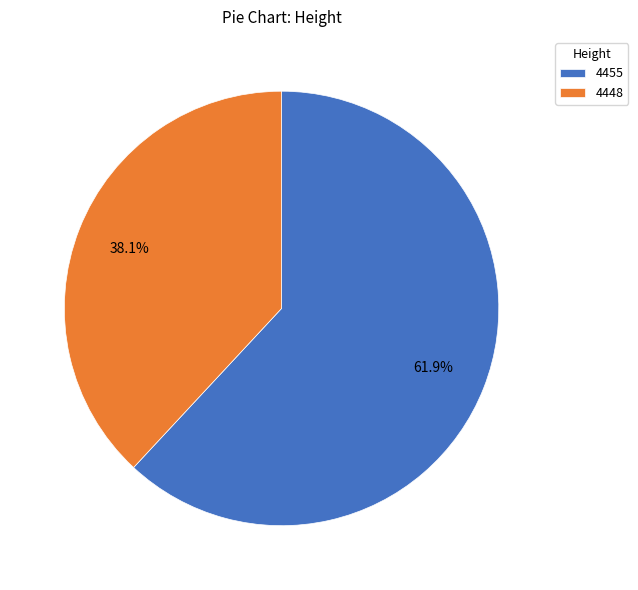

Does 4448 represent more than half of the total?

No